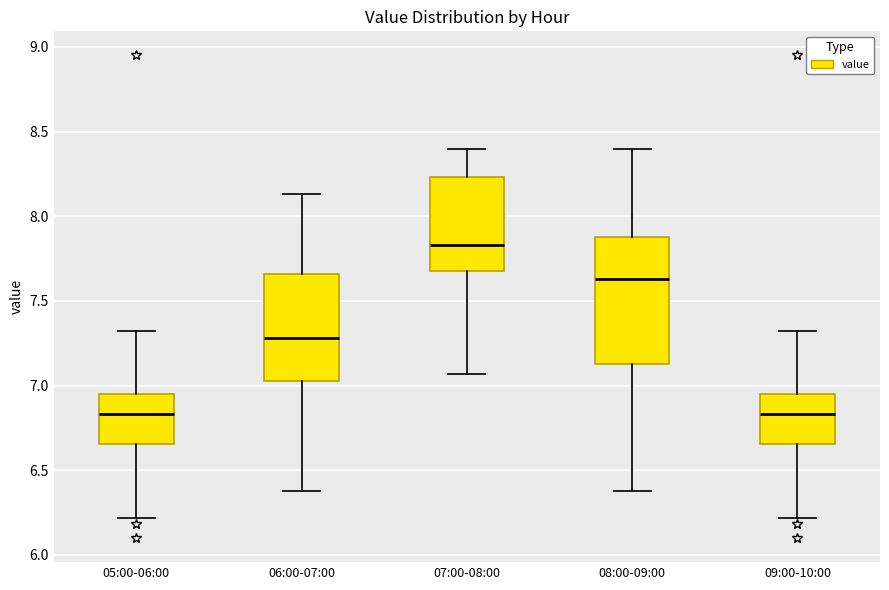

Reading left to right, read every box against the y-axis: the position of its median line, the range the box covers, and the ends of its whiskers. The values are not printed on the chart, so give them approximately, as read against the axis.

05:00-06:00: median 6.85, box 6.65 to 6.95, whiskers 6.20 to 7.30
06:00-07:00: median 7.30, box 7.05 to 7.65, whiskers 6.40 to 8.15
07:00-08:00: median 7.85, box 7.70 to 8.25, whiskers 7.05 to 8.40
08:00-09:00: median 7.65, box 7.15 to 7.90, whiskers 6.40 to 8.40
09:00-10:00: median 6.85, box 6.65 to 6.95, whiskers 6.20 to 7.30